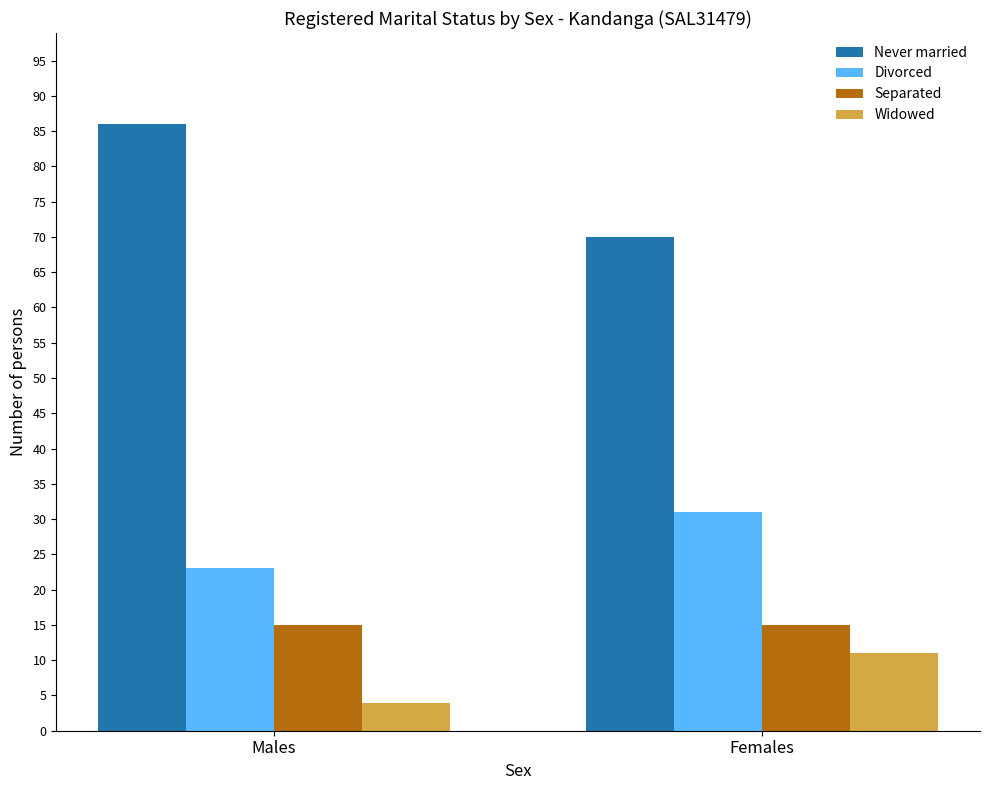

Which category has the highest value in the Widowed series?

Females